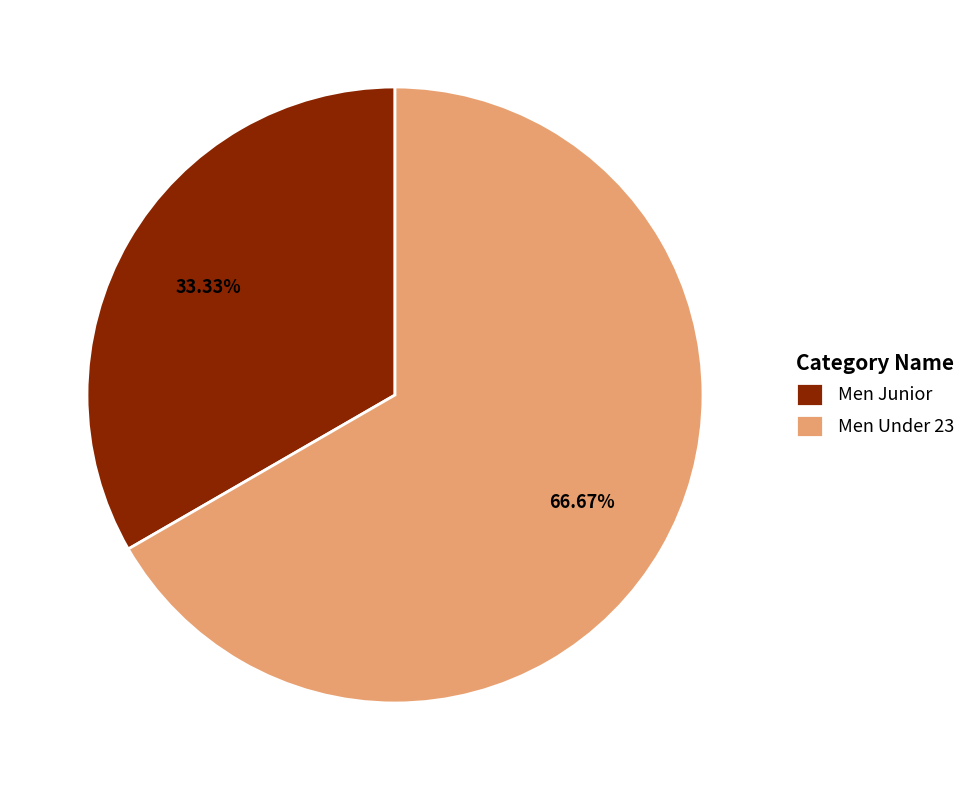

How many slices are in this pie chart?

2